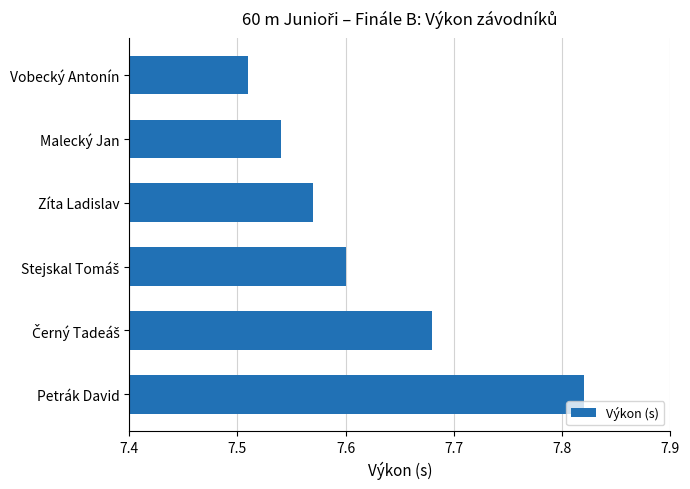

Where is the data nearest to the value 7?

Vobecký Antonín